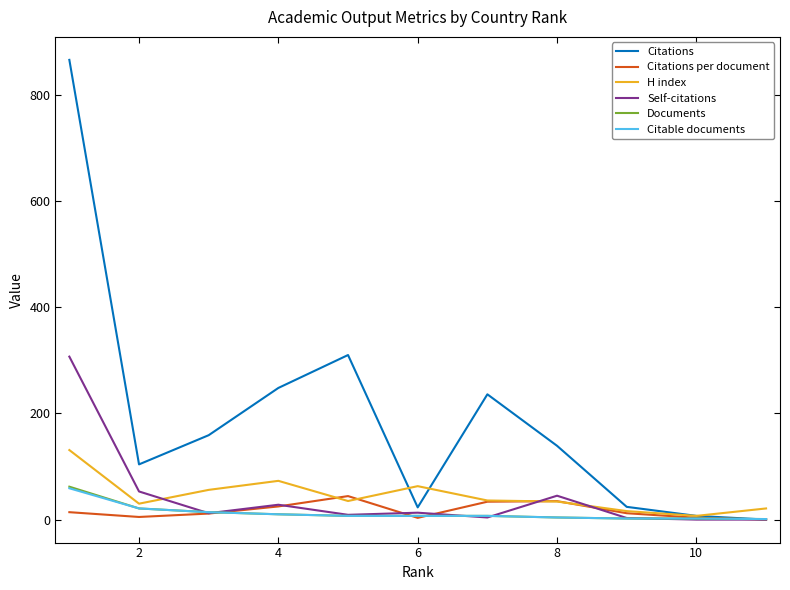

Which series has the largest total across all categories?

Citations